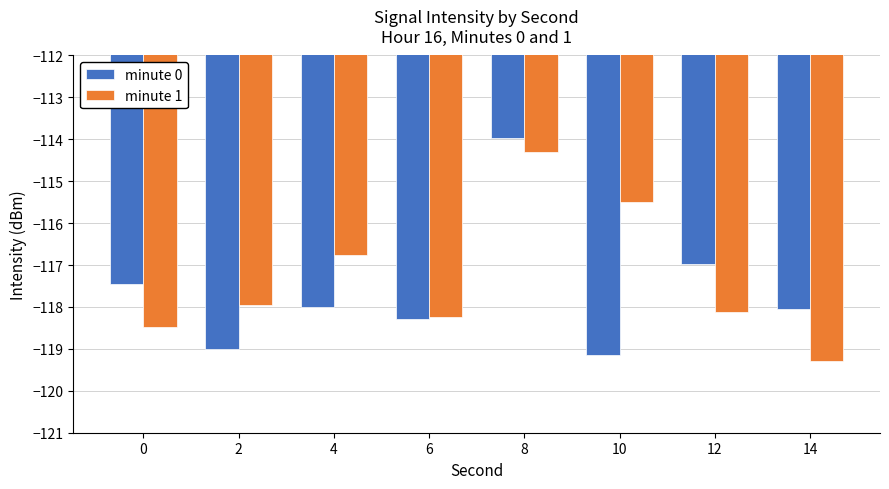

The value of minute 0 at 6 is -118.3. True or false?

True